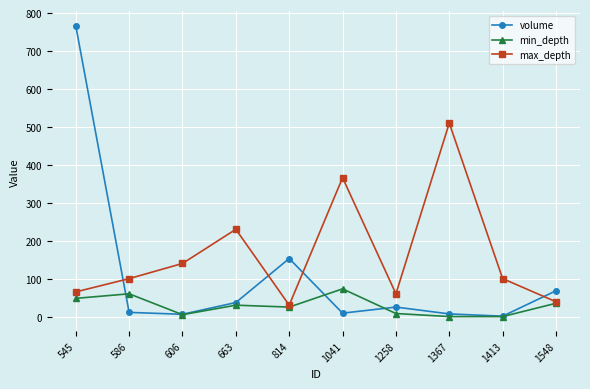

List the series in order of their overall mean, highest first.

max_depth, volume, min_depth